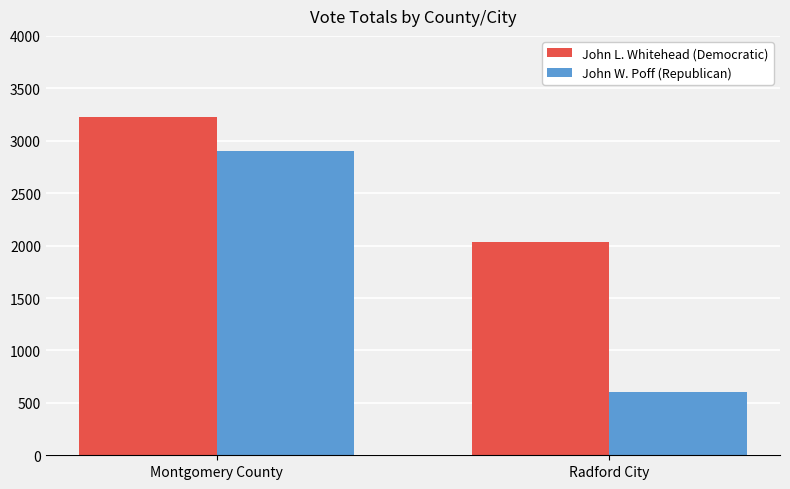

Reading left to right, transcribe all the data shown in this chart.

John L. Whitehead (Democratic): 3224	2037
John W. Poff (Republican): 2901	599